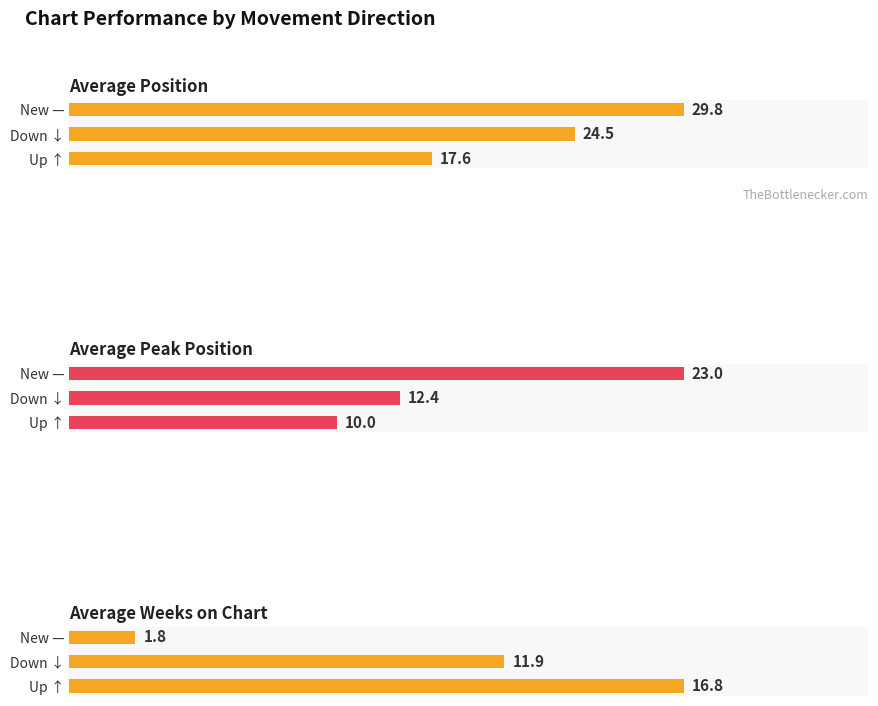

What is the sum of all Average Peak Position values?

45.4